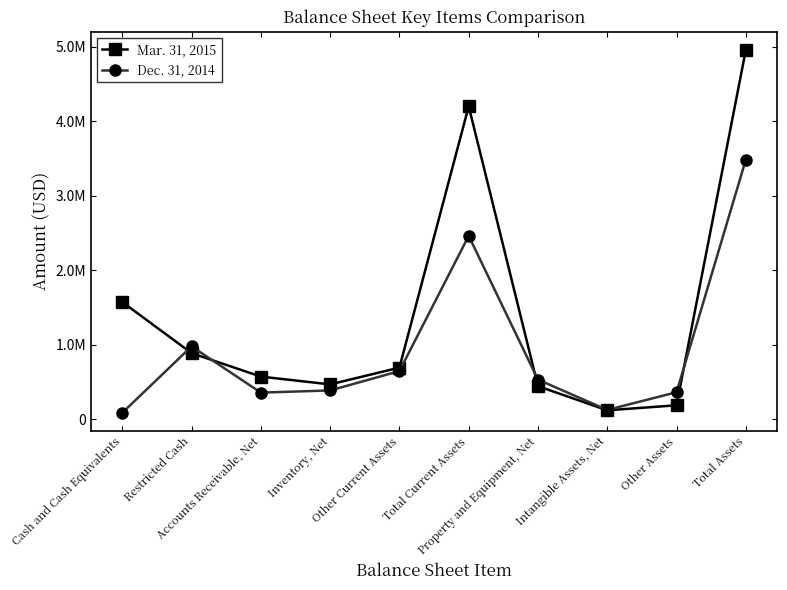

Which category has the highest value in the Dec. 31, 2014 series?

Total Assets